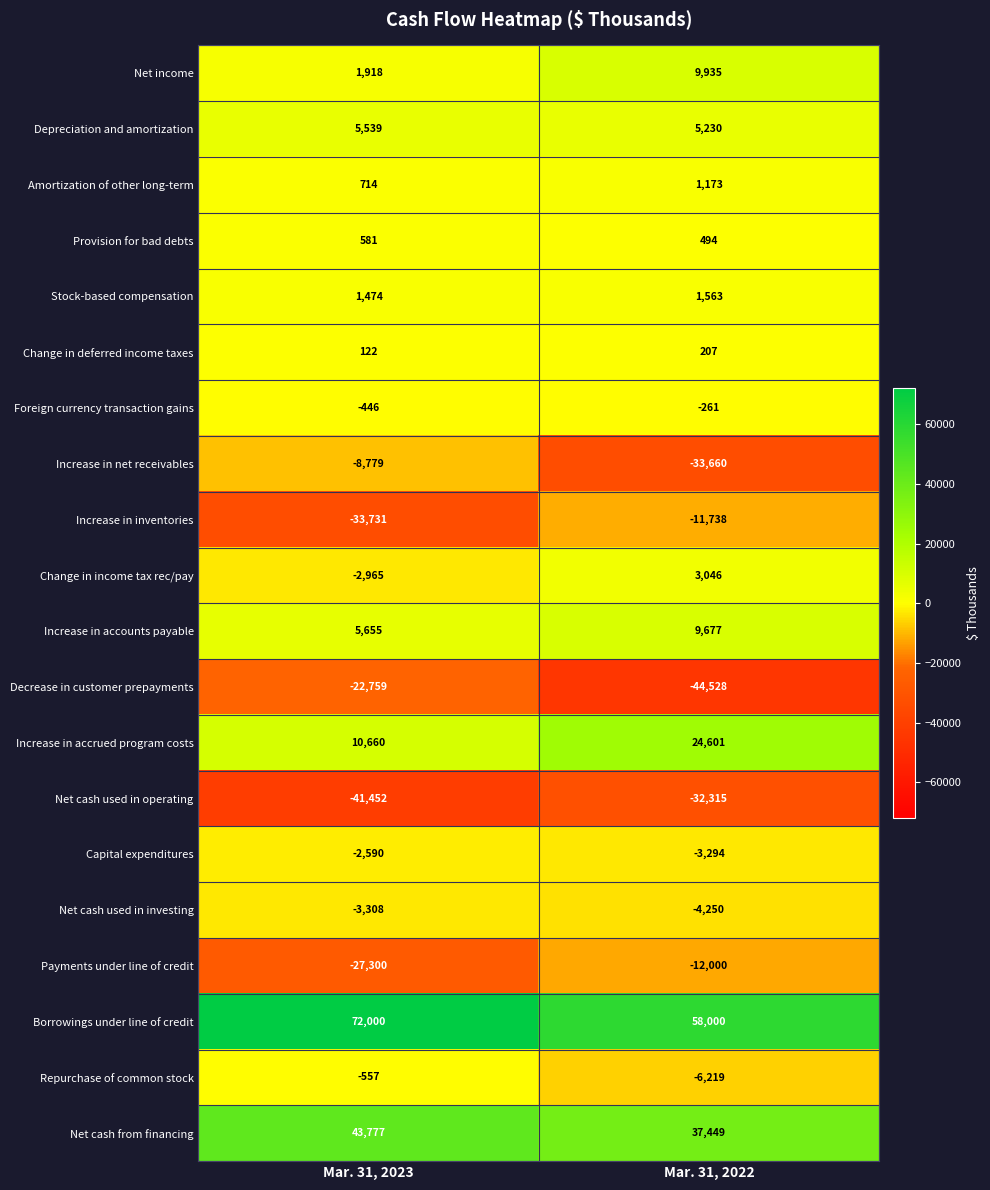

Where is Net cash used in investing nearest to the value -3779?

Mar. 31, 2023